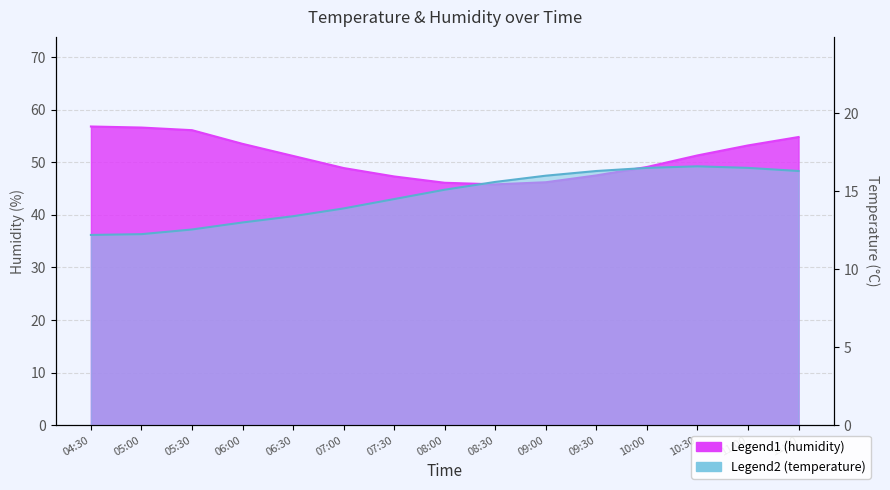

The temperature series shows 18.5 at 06:00. True or false?

False